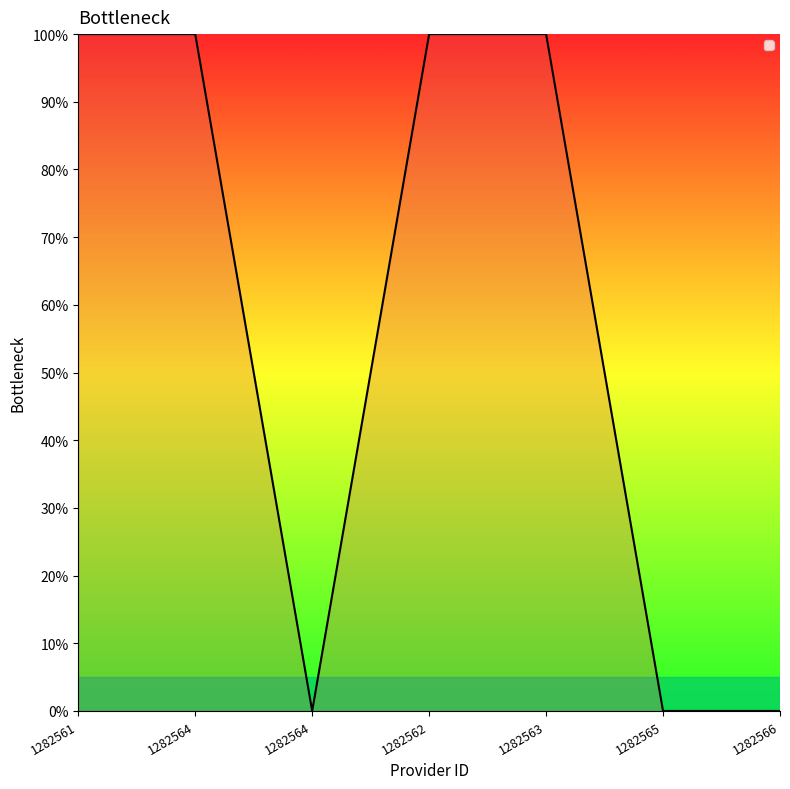

What is the value of the 2nd point from the left?

1